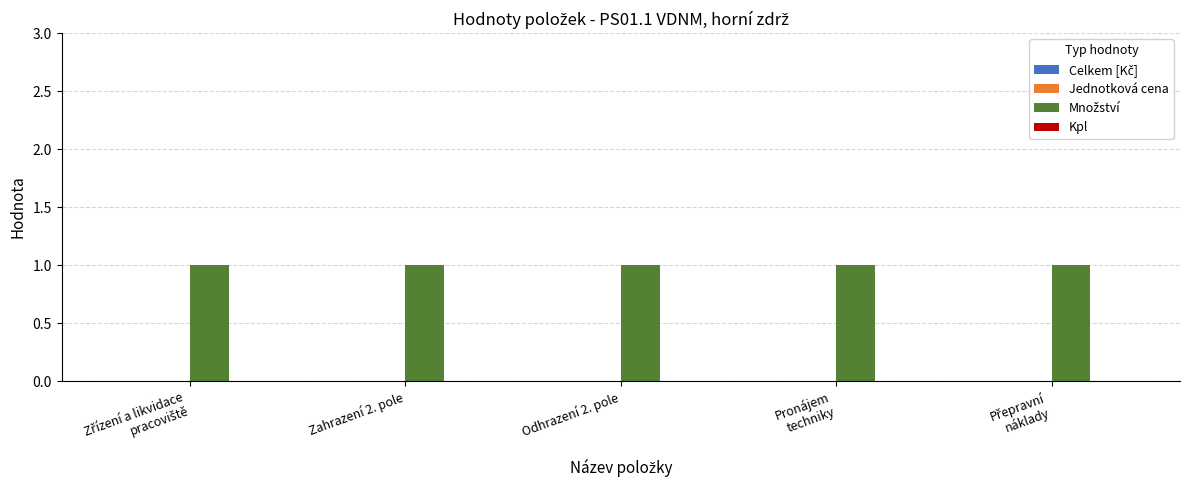

How many series are shown in this chart?

4